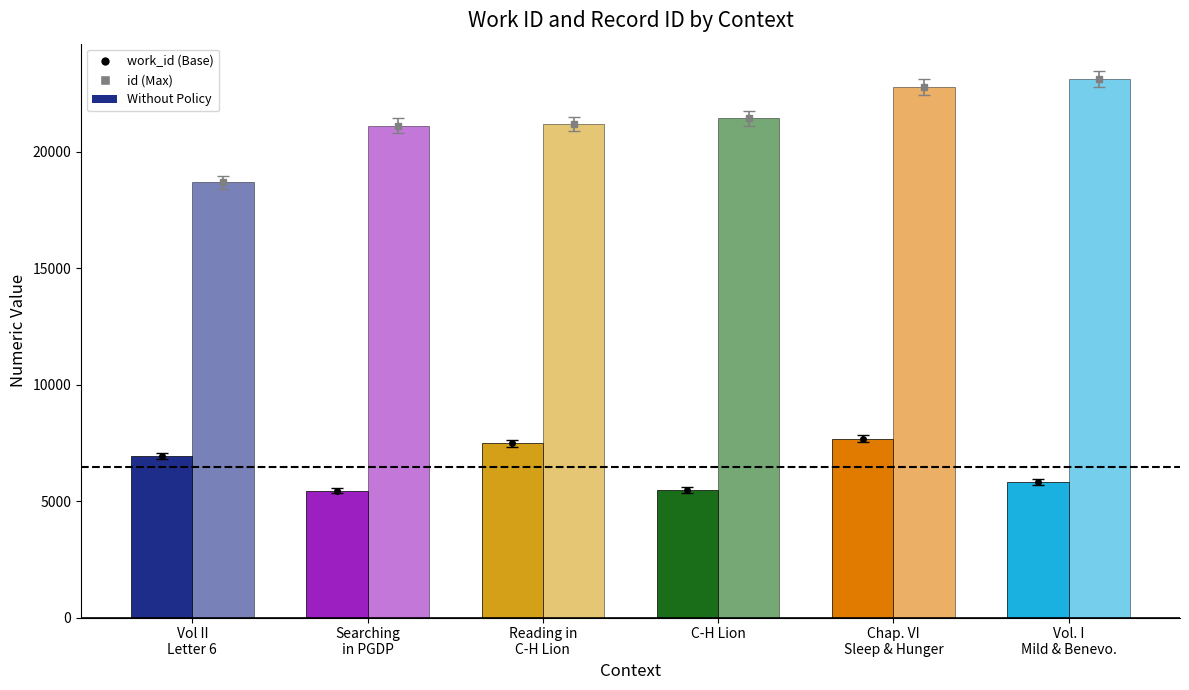

Which series has the largest total across all categories?

id